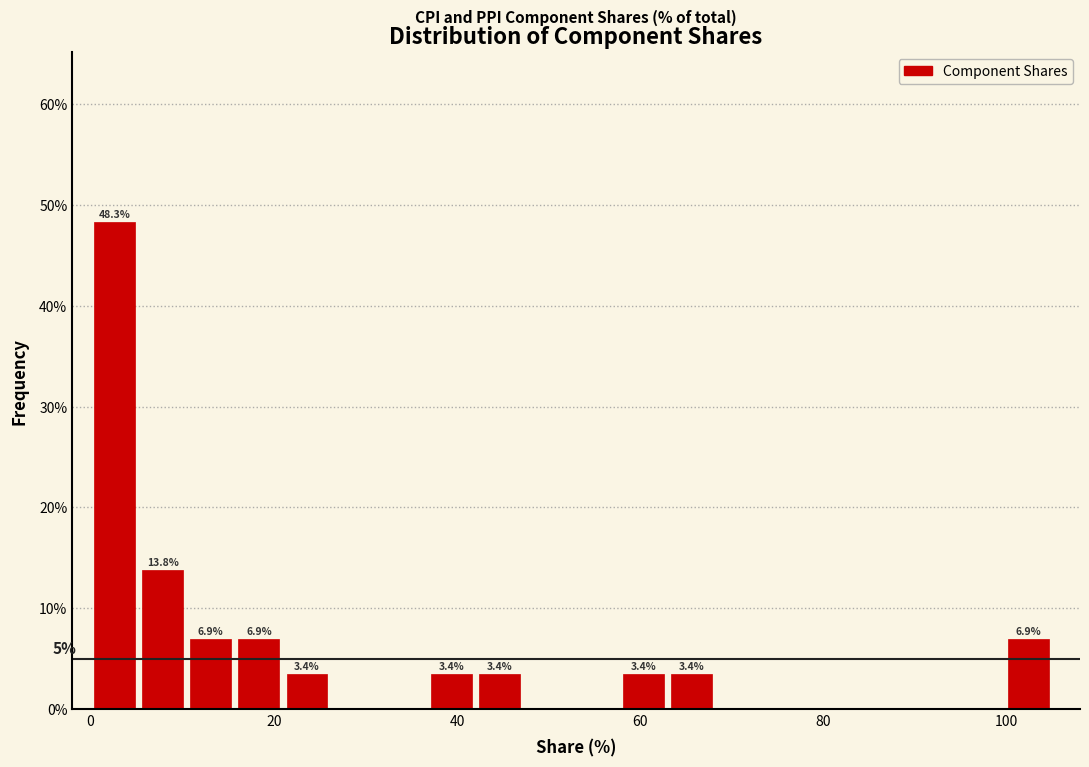

Around what value on the x-axis is the tallest bar? Give the approximate position of its centre, as read against the axis.

2